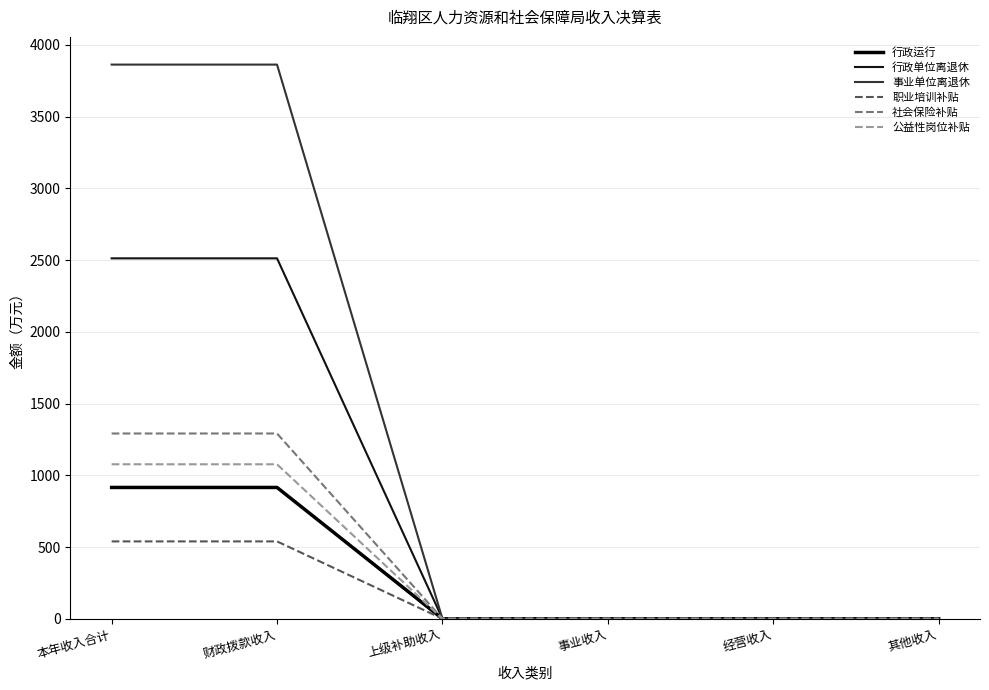

List the labels in order of 社会保险补贴 value, largest first.

本年收入合计, 财政拨款收入, 上级补助收入, 事业收入, 经营收入, 其他收入